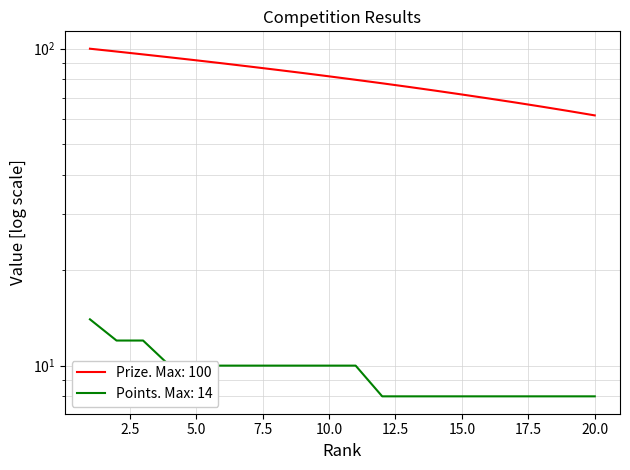

List the series in order of their overall mean, highest first.

Prize, Points